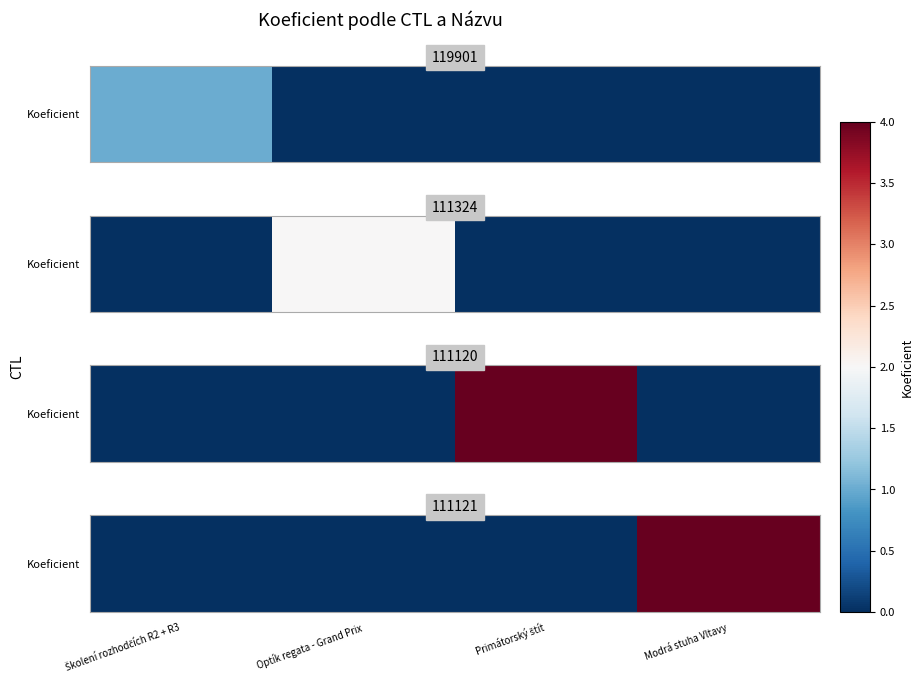

What is the difference between the maximum and minimum values?

4